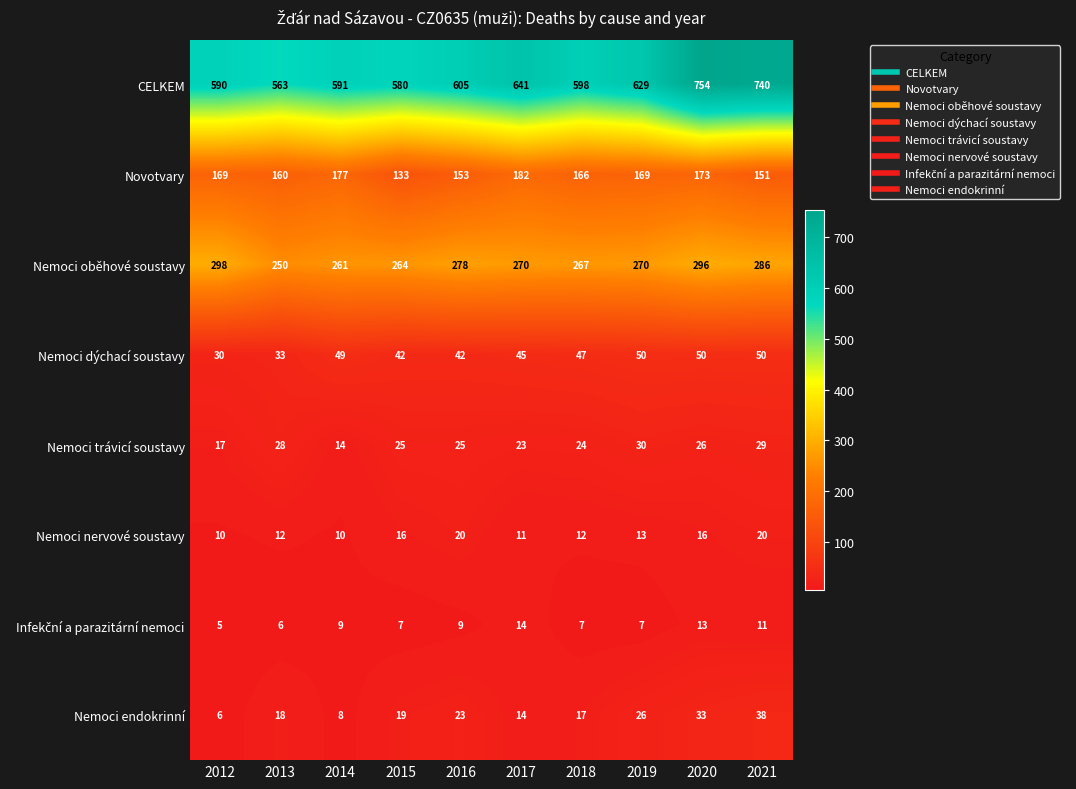

How many categories are shown in the chart?

10